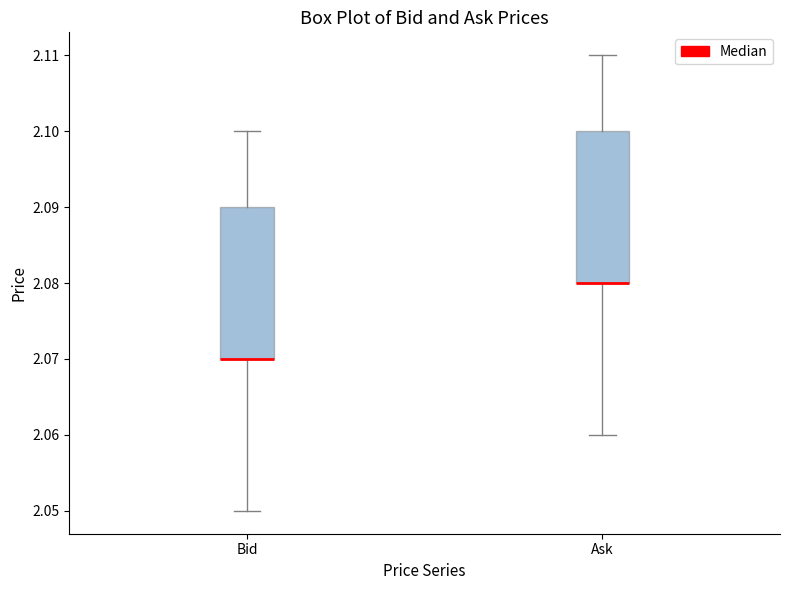

Reading left to right, transcribe this box plot: for each box, give where its median line is, the range the box spans, and where its two whiskers end, as read against the y-axis. The values are not printed on the chart, so give them approximately, as read against the axis.

Bid: median 2.07 (drawn on the box's lower edge), box 2.07 to 2.09, whiskers 2.05 to 2.10
Ask: median 2.08 (drawn on the box's lower edge), box 2.08 to 2.10, whiskers 2.06 to 2.11